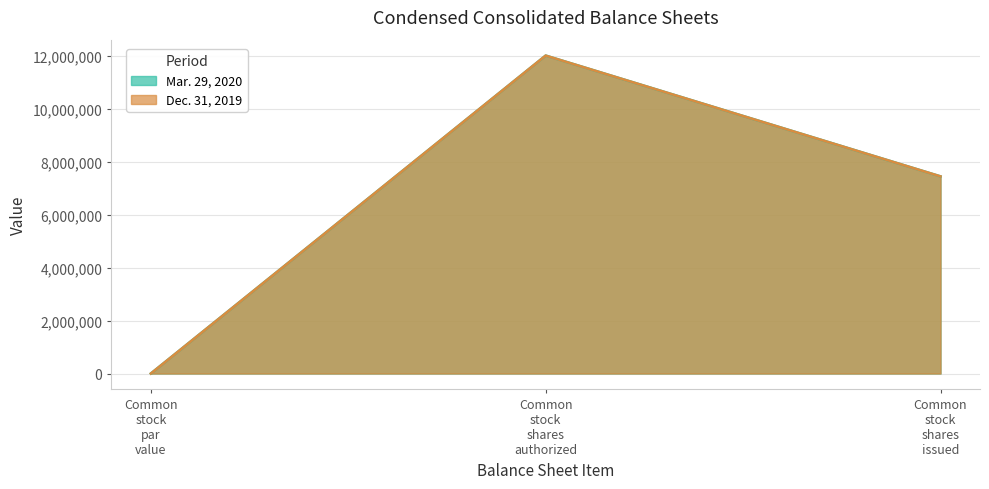

What is the maximum value shown in the chart?

12000000